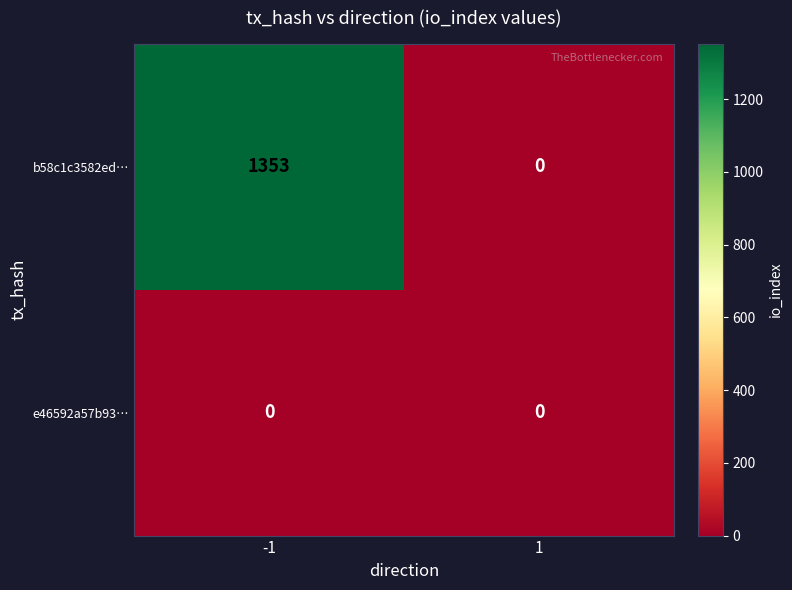

The value of b58c1c3582ed… at -1 is 1353. True or false?

True